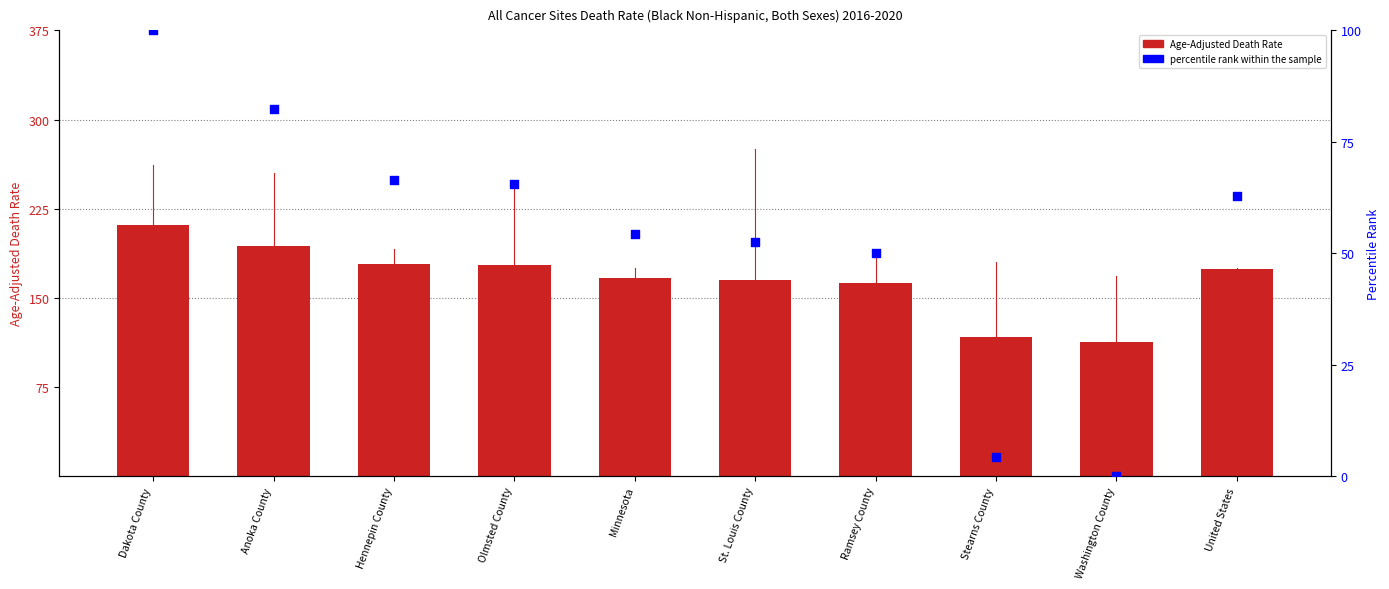

At how many categories does at least one series exceed 209?

1